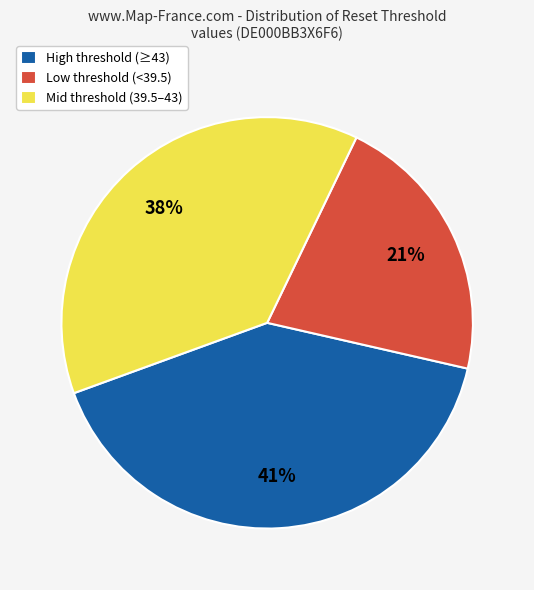

Is Low threshold (<39.5) the majority of the pie?

No